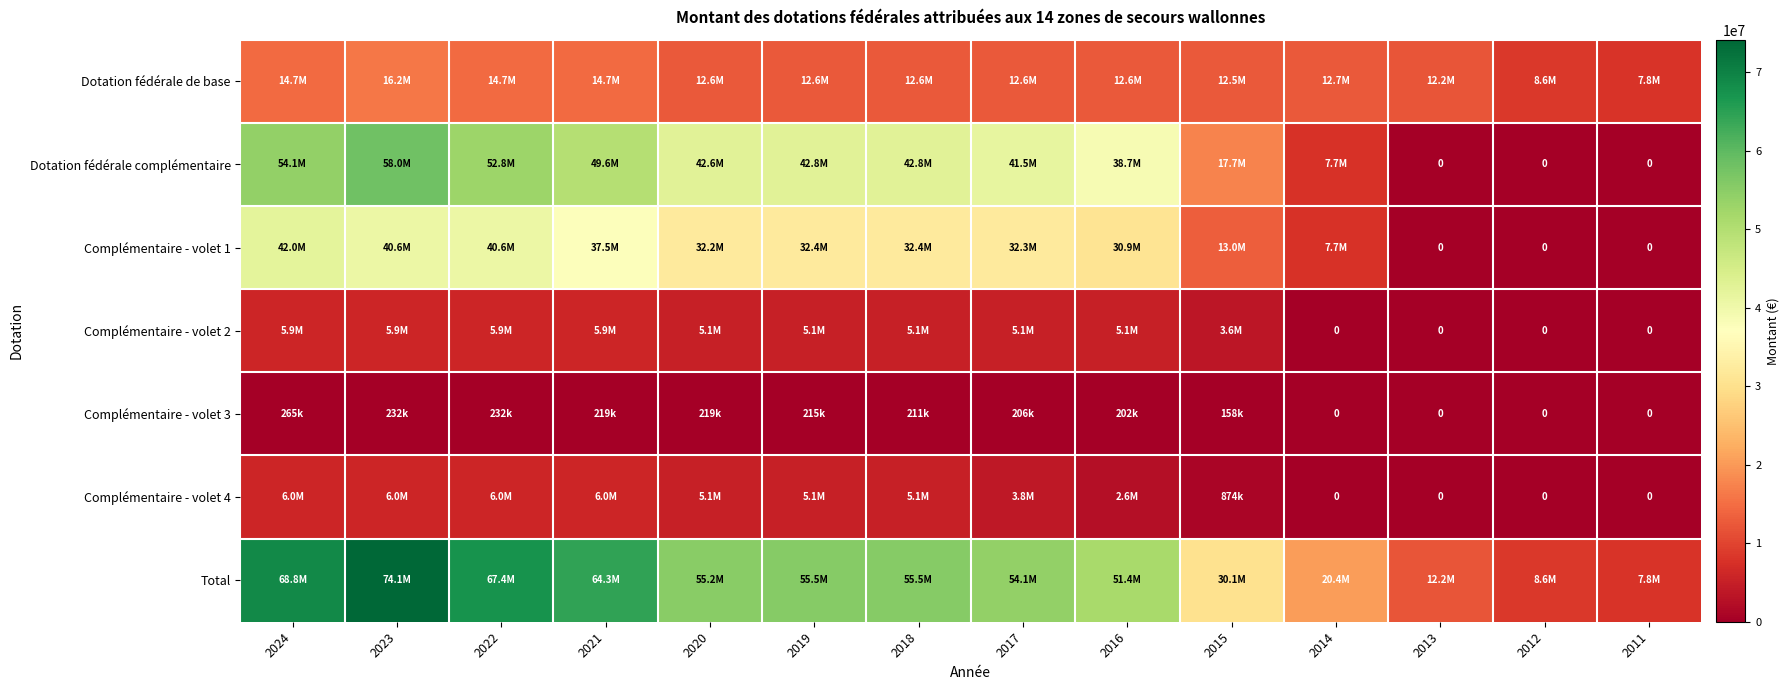

What is the total value across all series at 2015?

77914502